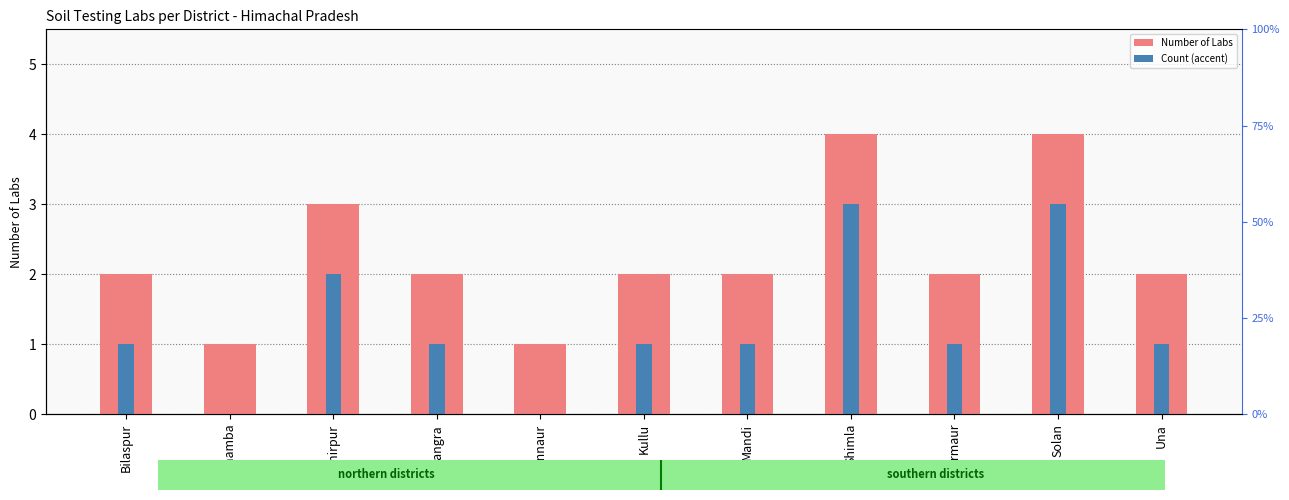

How many values in the Number of Labs series are below 2?

2